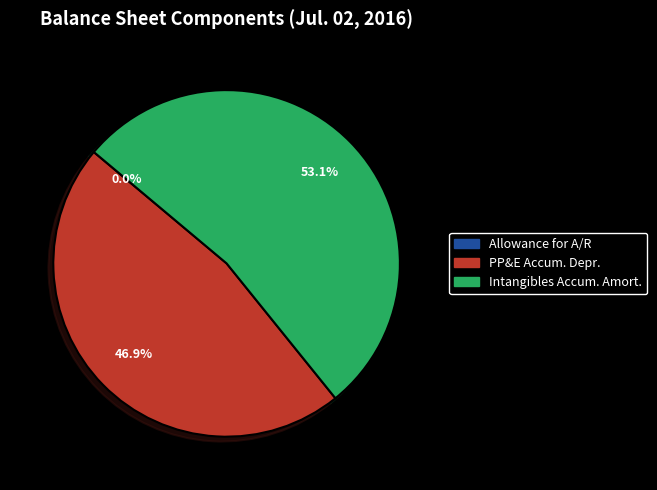

Is there a majority slice in this chart?

Yes